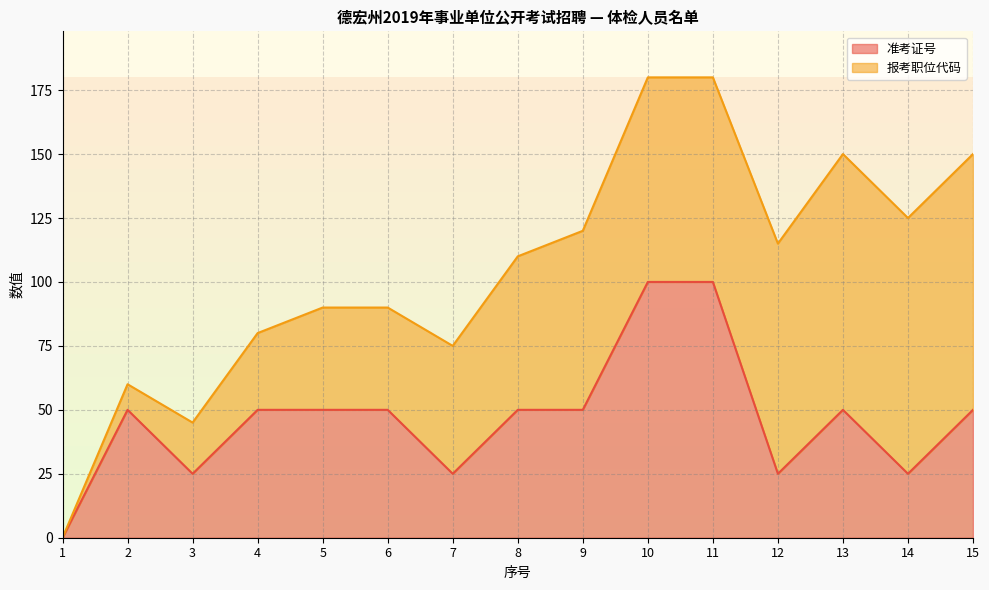

How many categories are shown in the chart?

15